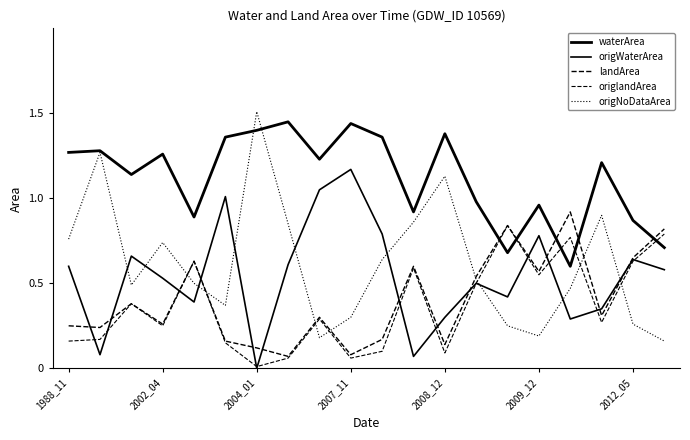

Reading right to left, extract all data points from this chart.

waterArea: 0.7	0.9	1.2	0.6	1.0	0.7	1.0	1.4	0.9	1.4	1.4	1.2	1.4	1.4	1.4	0.9	1.3	1.1	1.3	1.3
origWaterArea: 0.6	0.6	0.3	0.3	0.8	0.4	0.5	0.3	0.1	0.8	1.2	1.1	0.6	0.0	1.0	0.4	0.5	0.7	0.1	0.6
landArea: 0.8	0.7	0.3	0.9	0.6	0.8	0.5	0.1	0.6	0.2	0.1	0.3	0.1	0.1	0.2	0.6	0.3	0.4	0.2	0.2
origlandArea: 0.8	0.6	0.3	0.8	0.6	0.8	0.5	0.1	0.6	0.1	0.1	0.3	0.1	0.0	0.1	0.6	0.2	0.4	0.2	0.2
origNoDataArea: 0.2	0.3	0.9	0.5	0.2	0.2	0.5	1.1	0.9	0.6	0.3	0.2	0.8	1.5	0.4	0.5	0.7	0.5	1.3	0.8